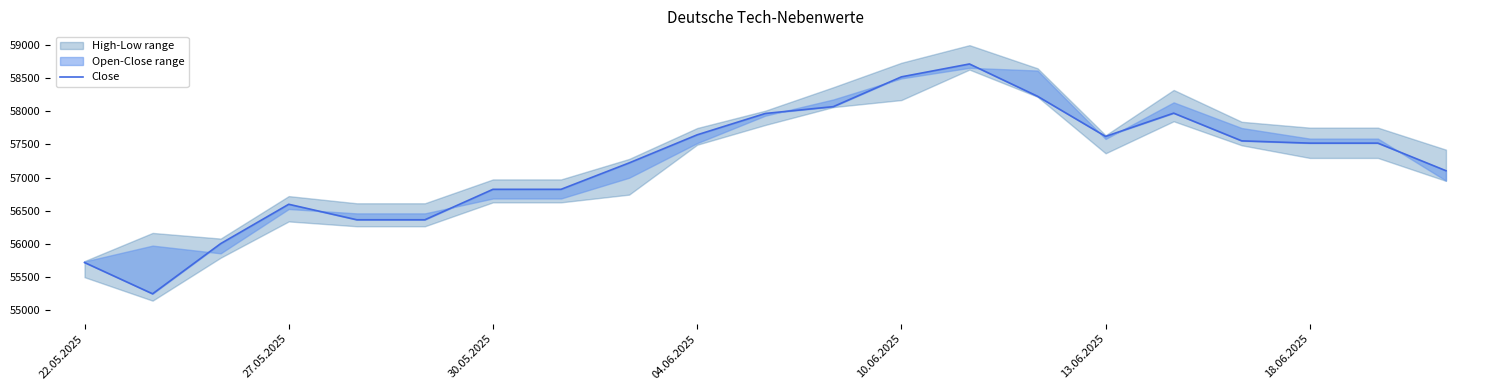

At which label does the data first exceed 57518?

04.06.2025